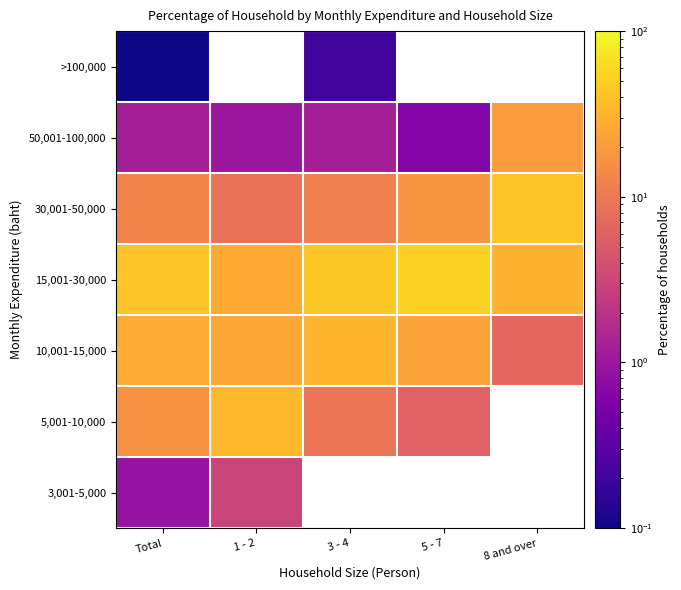

Between 1 - 2 and 5 - 7, which is larger?

5 - 7